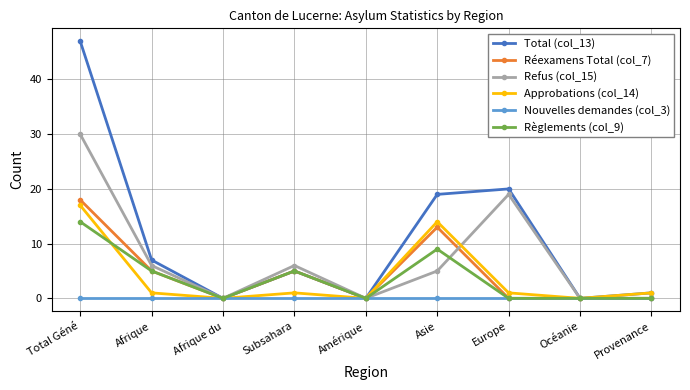

At how many categories does at least one series exceed 32?

1